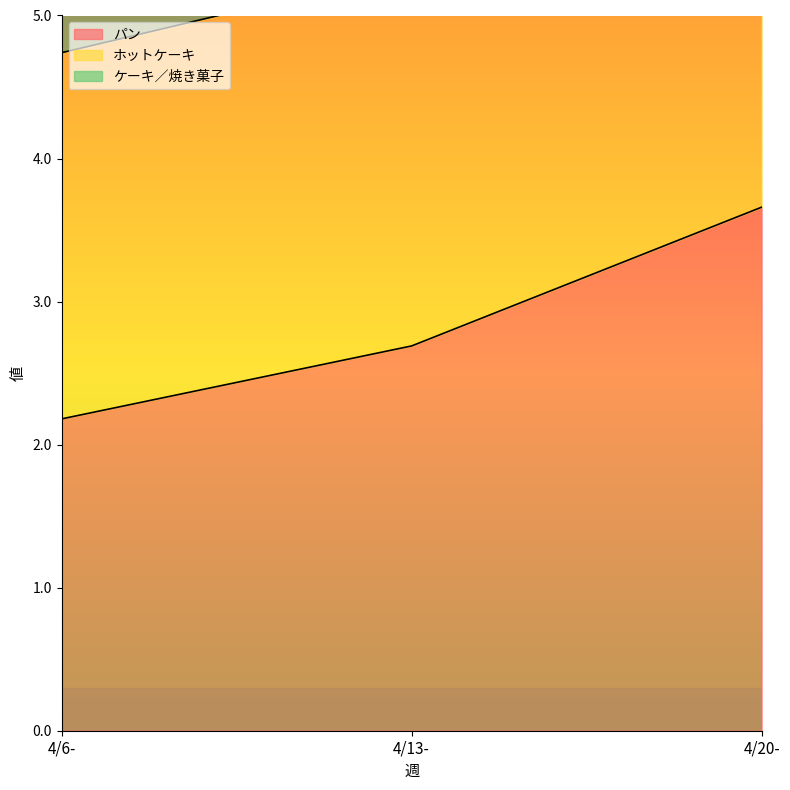

Does the chart have visible grid lines?

No